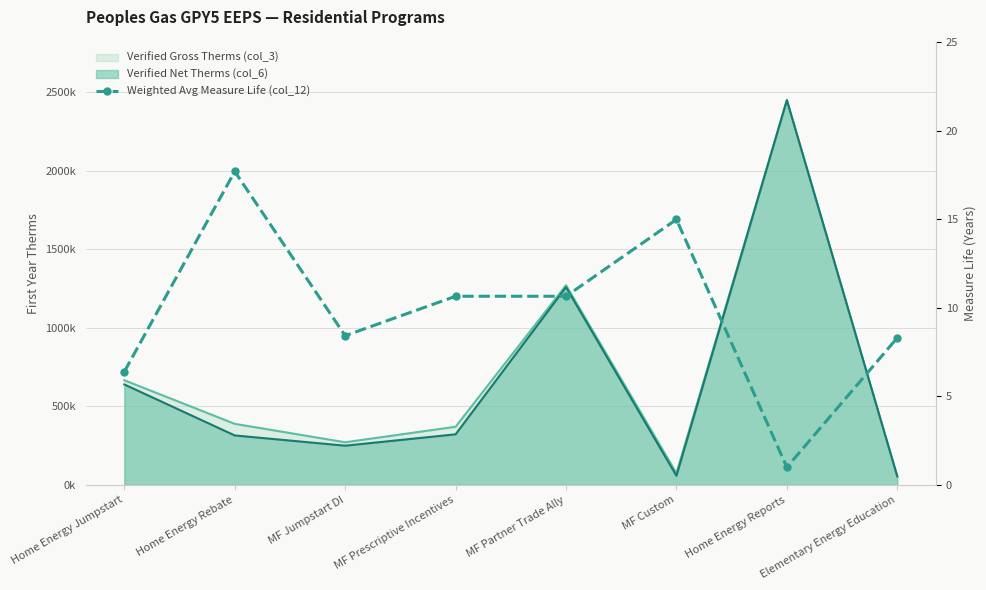

The chart shows a value of 1.0 at Home Energy Reports. True or false?

True